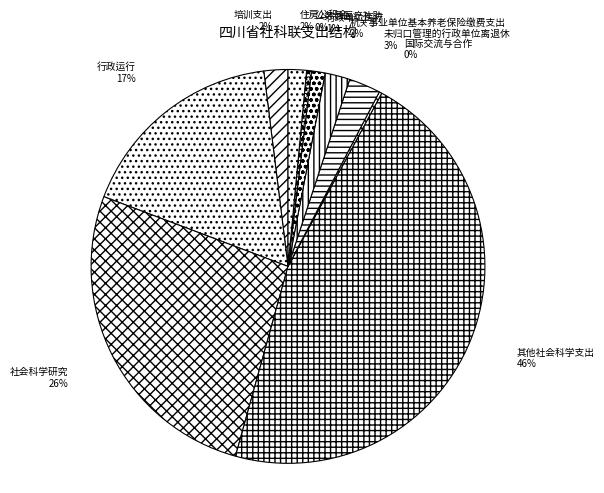

Is there a majority slice in this chart?

No